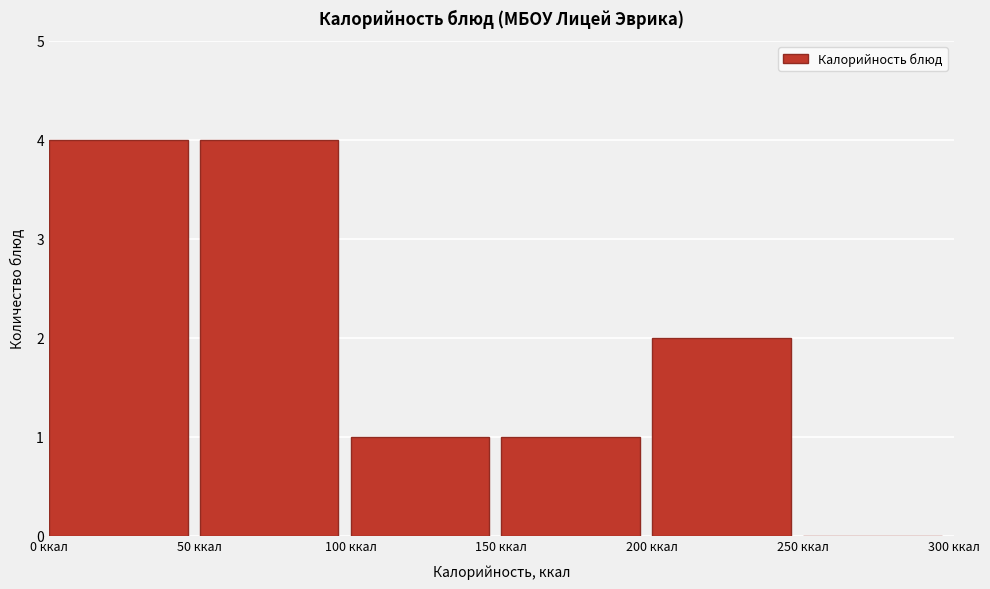

Reading left to right, transcribe this chart: for each bar, give the range it covers on the x-axis and its height. The values are not printed on the chart, so give them approximately, as read against the axis.

0 to 50: 4
50 to 100: 4
100 to 150: 1
150 to 200: 1
200 to 250: 2
250 to 300: 0